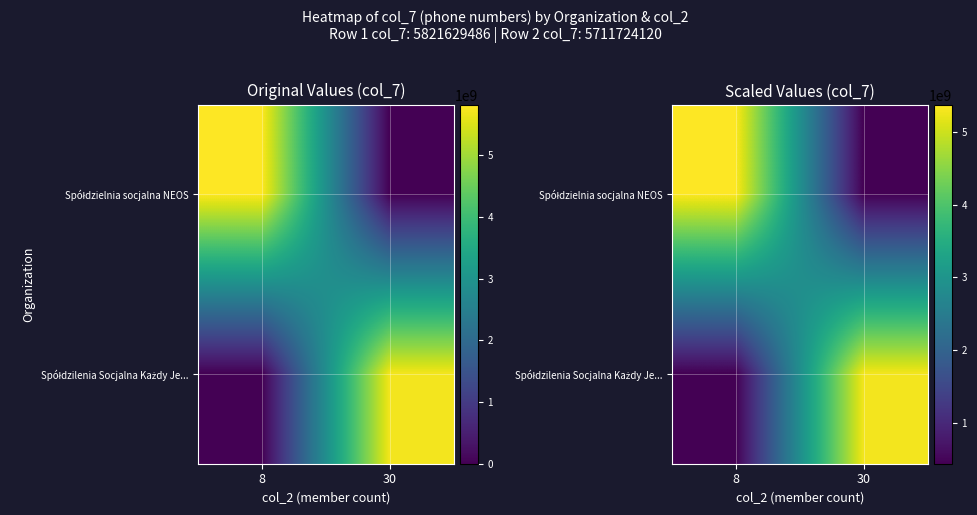

At 8, list the series in order from smallest to largest.

Spółdzilenia Socjalna Każdy Je..., Spółdzielnia socjalna NEOS